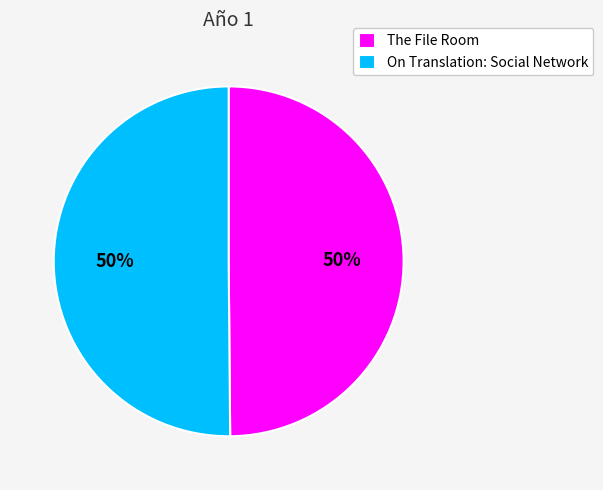

To the nearest percent, what percentage of the pie is On Translation: Social Network?

50%